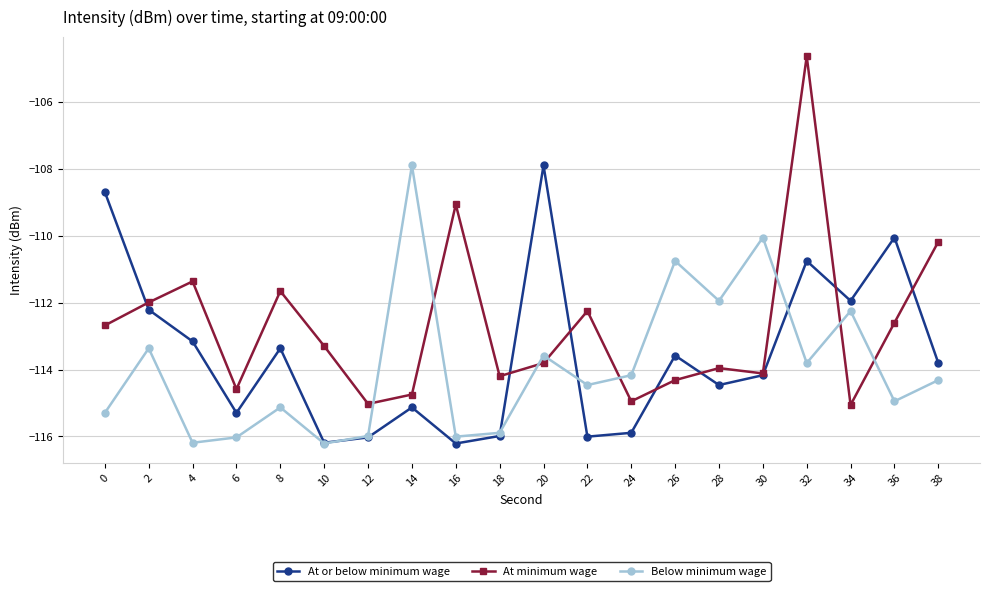

Which series has the widest spread of values?

At minimum wage